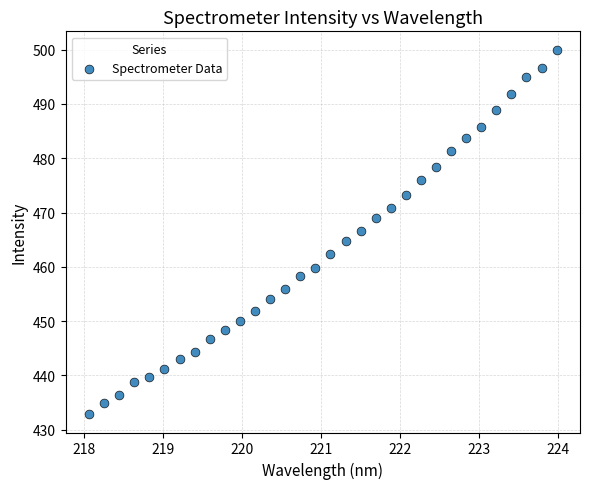

What is the range of X values (max minus min)?

5.9